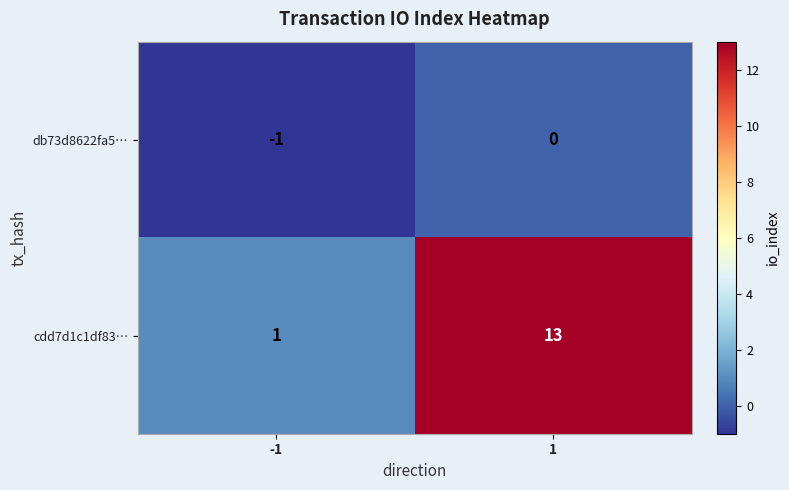

List the series in order of their peak value, highest first.

cdd7d1c1df83…, db73d8622fa5…